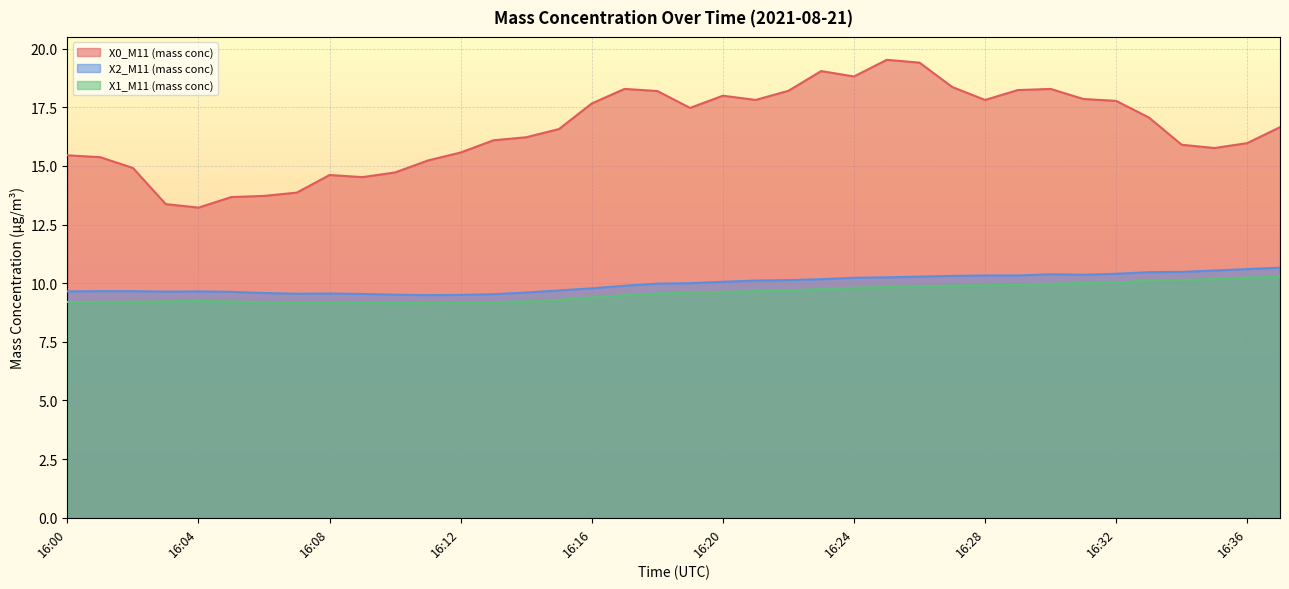

What is the sum of the X1_M11 (mass conc) values at 16:04 and 16:25?

19.1